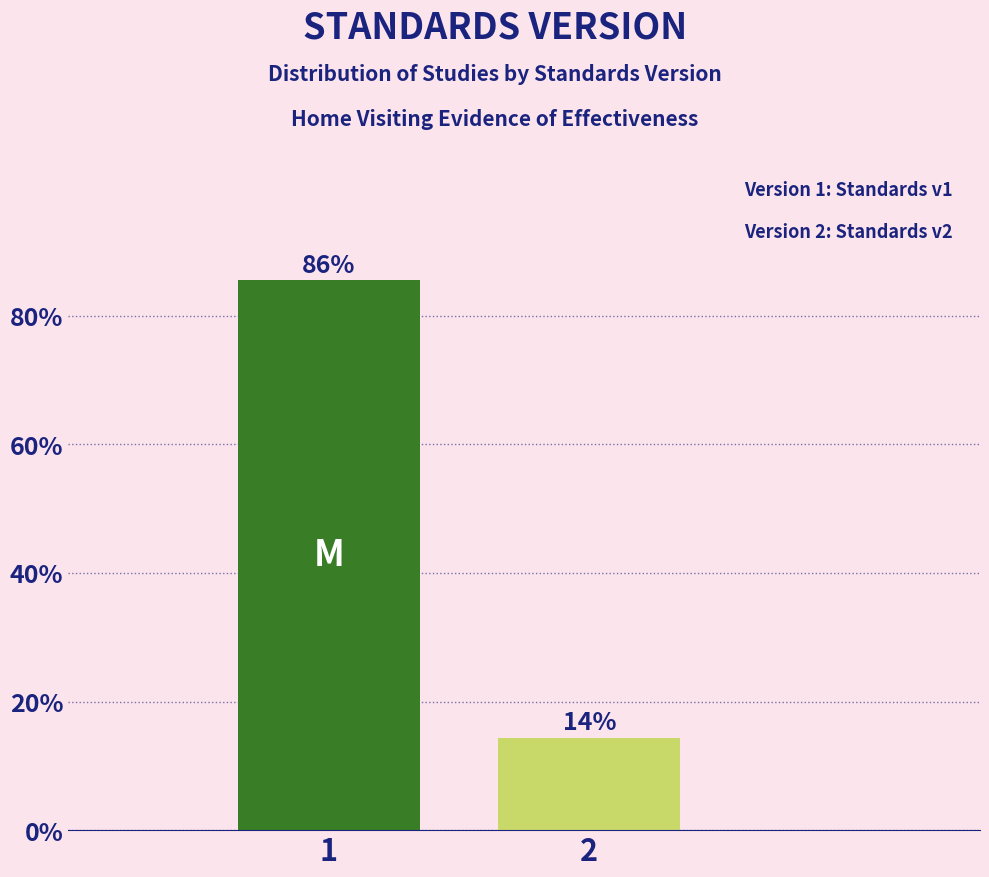

What is the approximate value at 1?

85.6